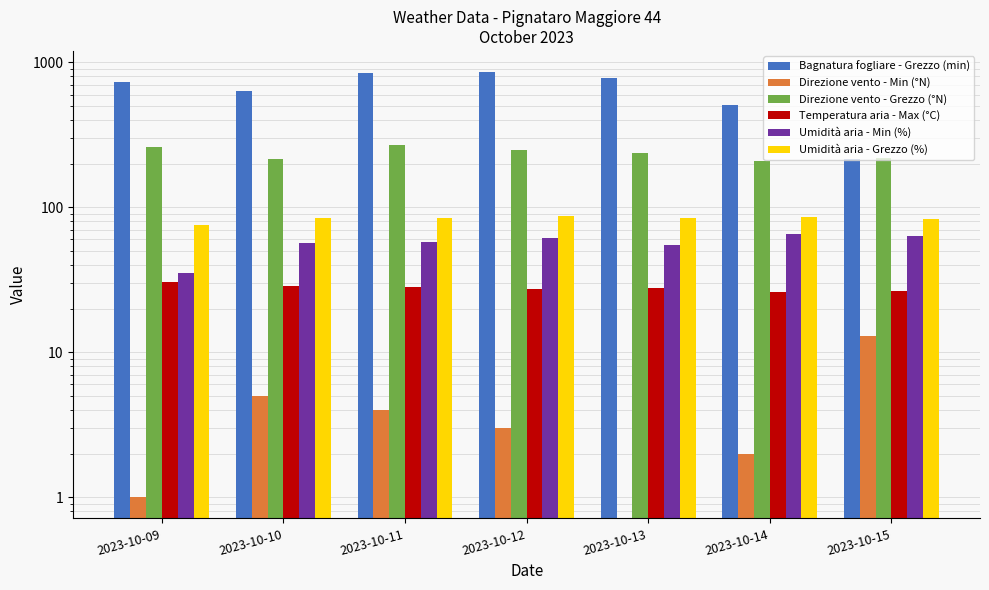

Which has a higher value, 2023-10-15 or 2023-10-10?

2023-10-10